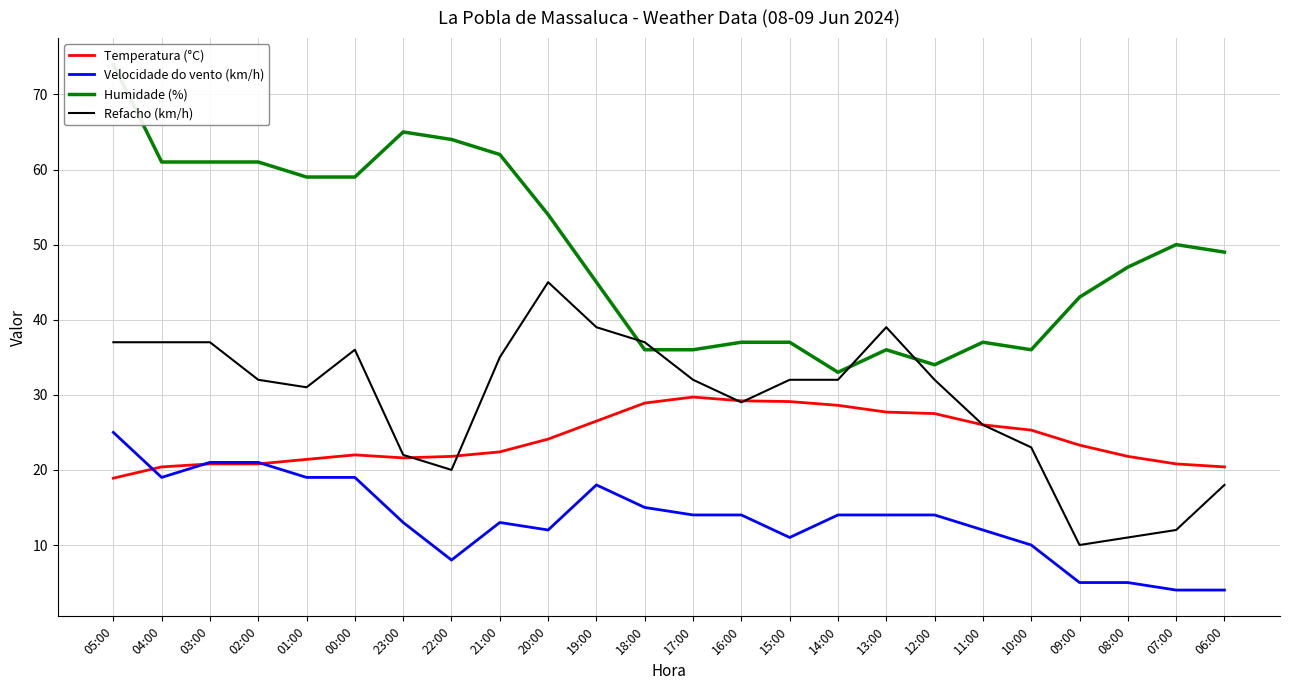

At which category is the sum across all series the highest?

05:00